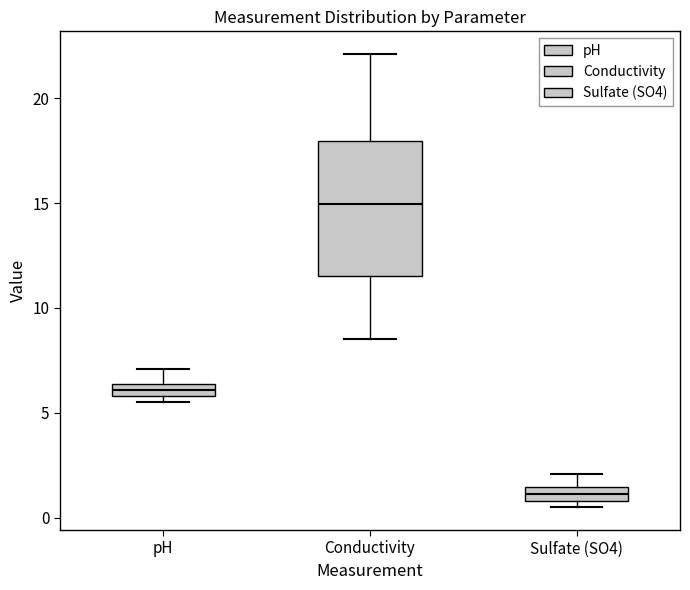

Where is the upper edge of the box for pH on the y-axis? The values are not printed on the chart, so give them approximately, as read against the axis.

6.5